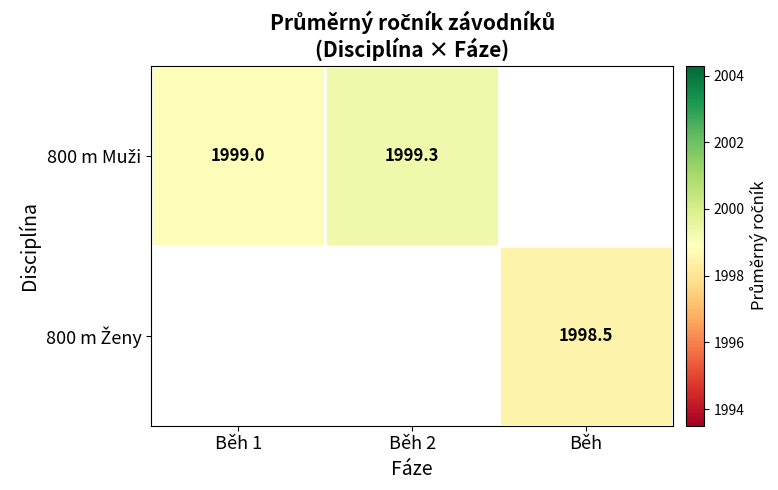

What is the maximum value shown in the chart?

1999.3